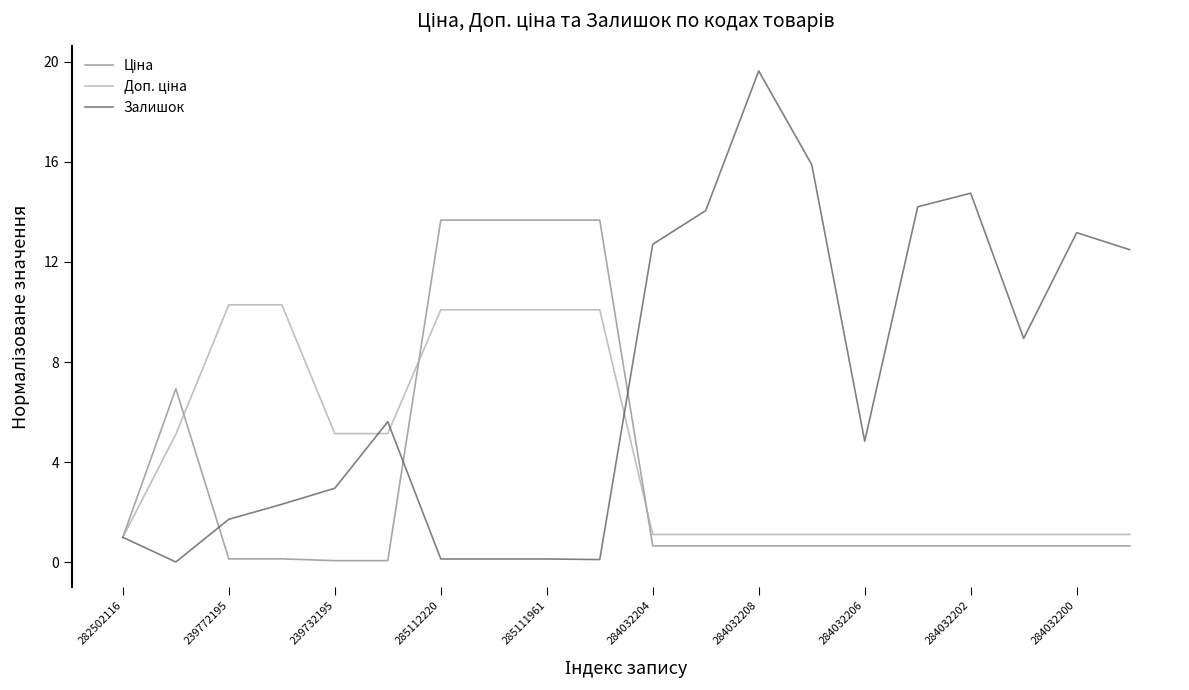

Which series has the largest range (max minus min)?

Залишок